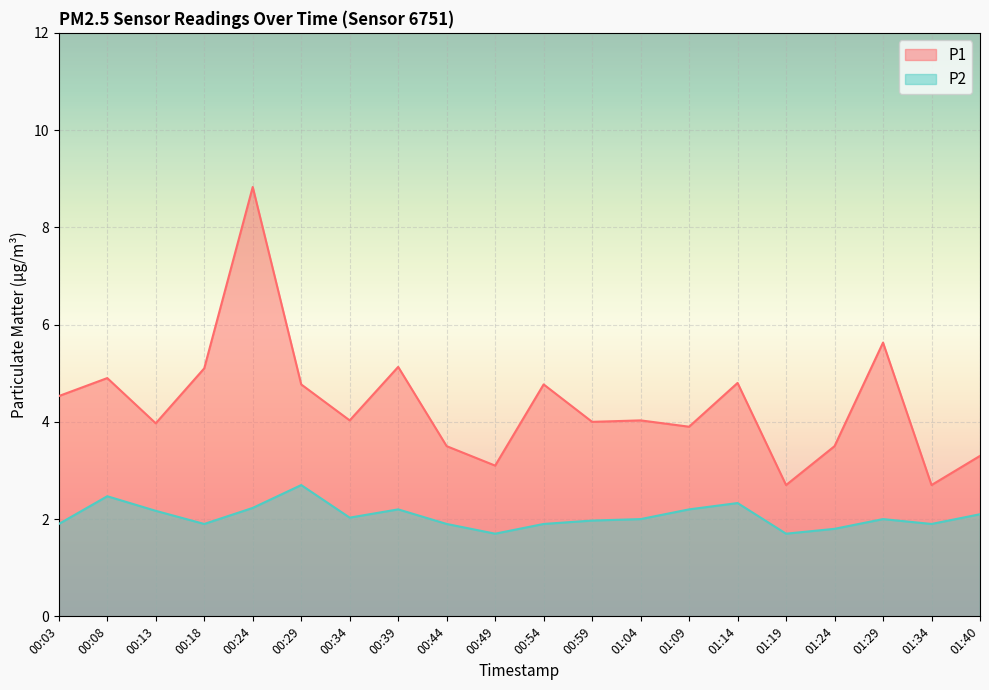

Which category has the lowest value in the P1 series?

01:19